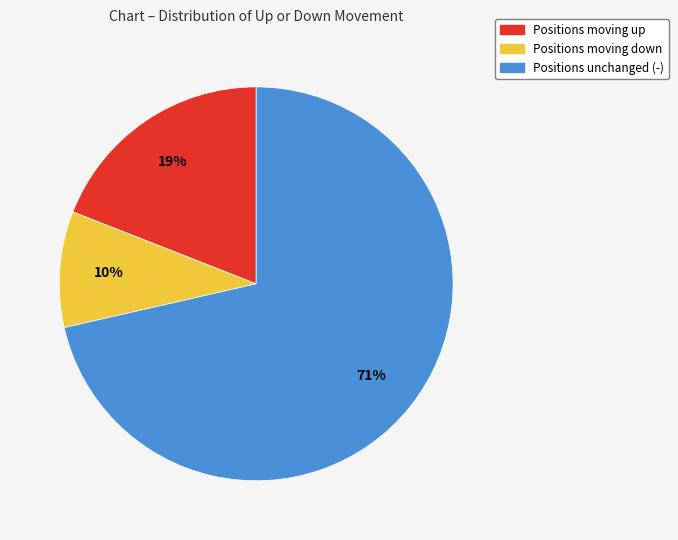

Rank the categories by value from lowest to highest.

Positions moving down, Positions moving up, Positions unchanged (-)